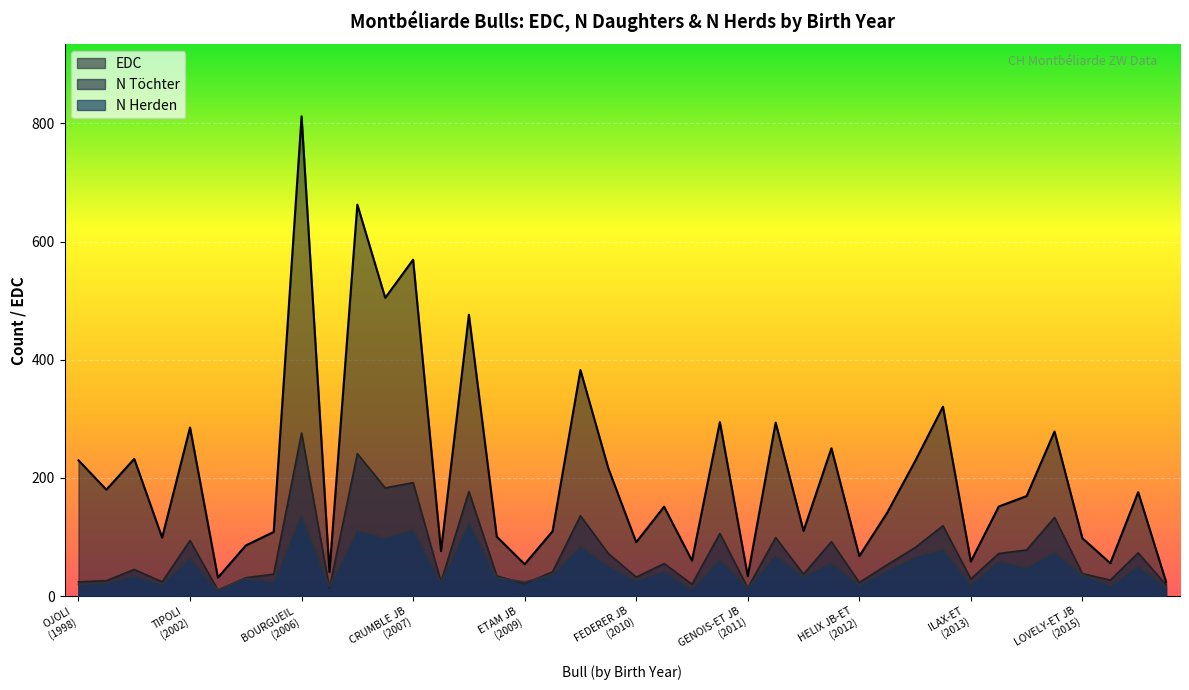

What is the smallest value displayed?

10.0